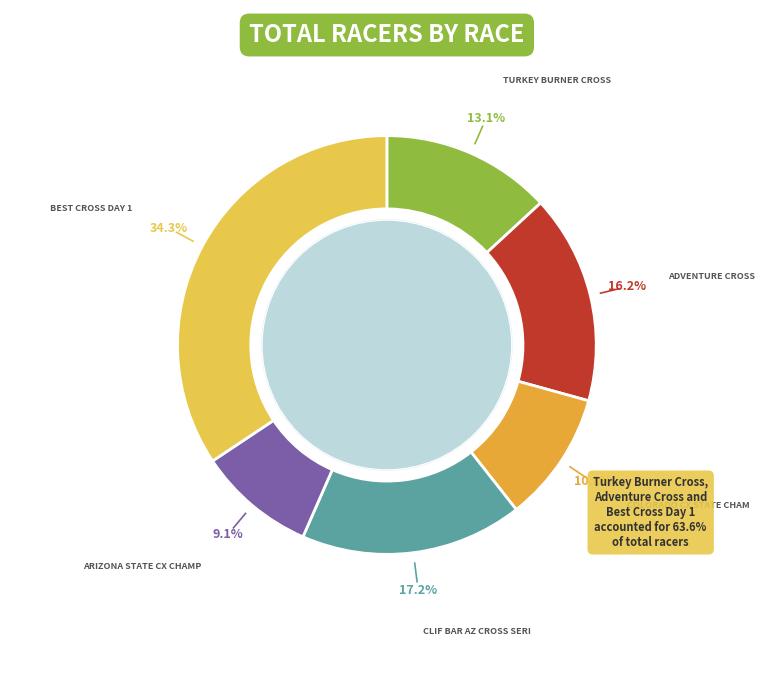

What percentage is the Adventure Cross slice, to the nearest percent?

16%